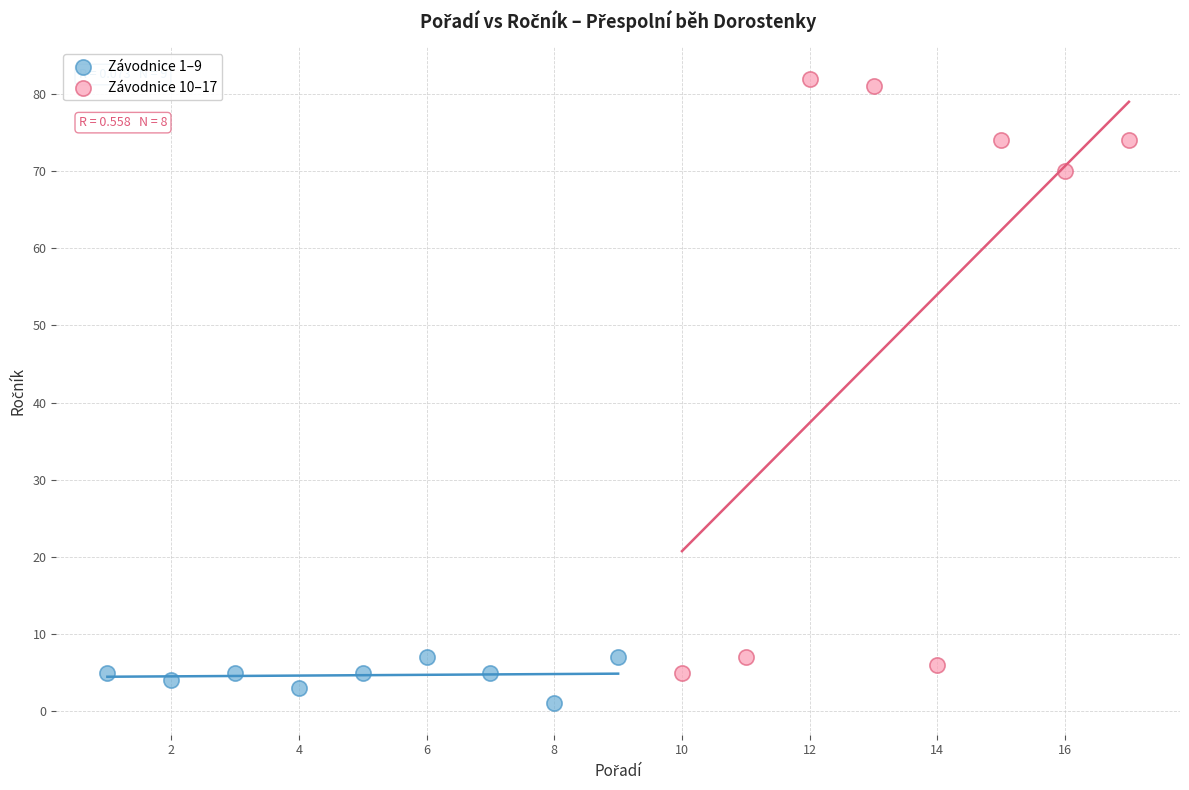

Which series has the largest Y range (max minus min)?

Závodnice 10–17